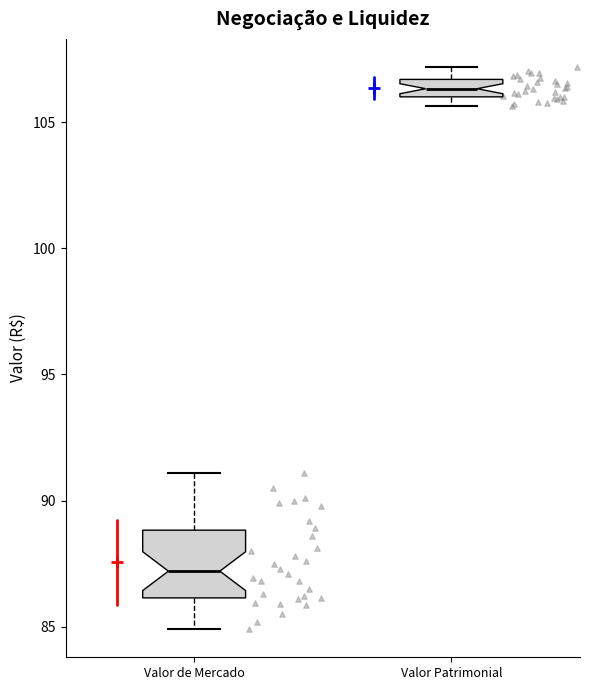

Which box has the highest median line?

Valor Patrimonial